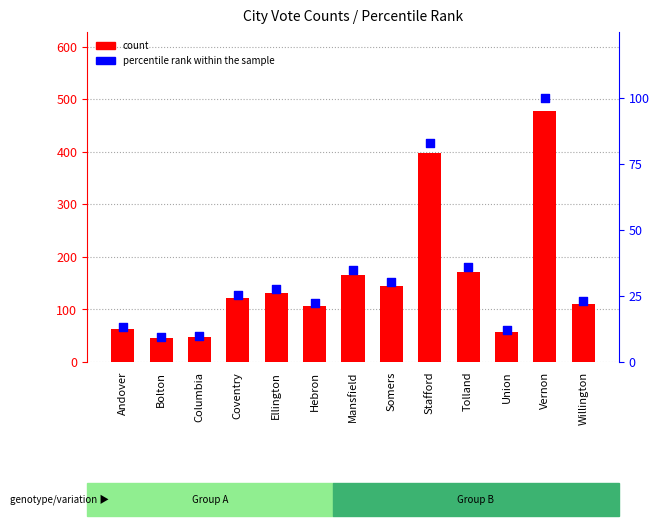

What are all the series names shown in the legend?

count, percentile rank within the sample